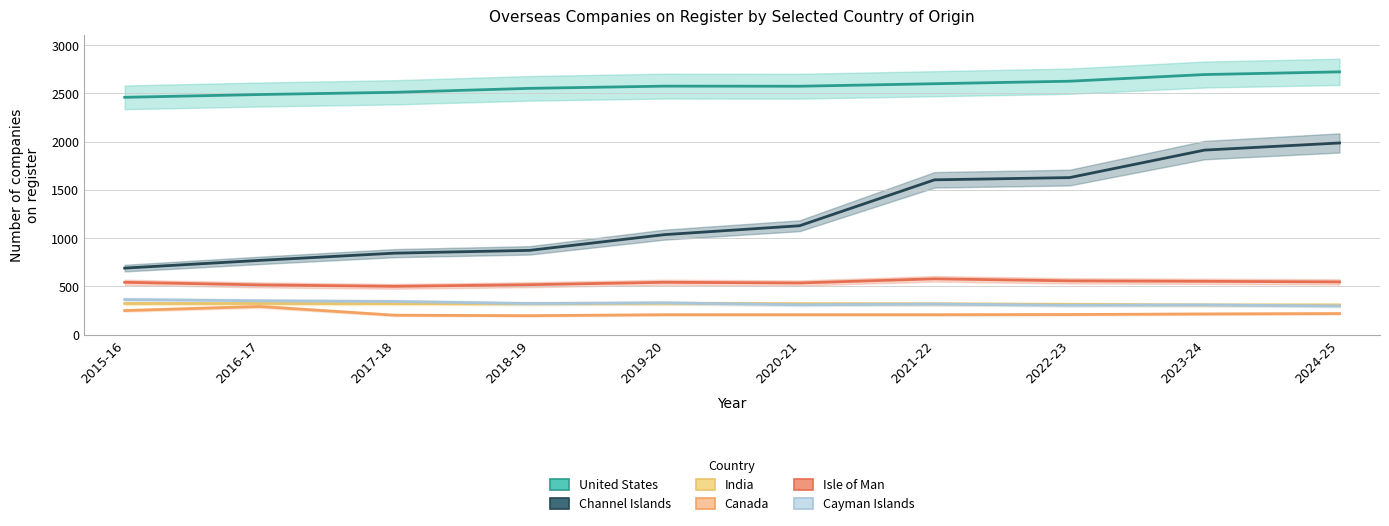

At 2023-24, list the series in order from largest to smallest.

United States, Channel Islands, Isle of Man, India, Cayman Islands, Canada